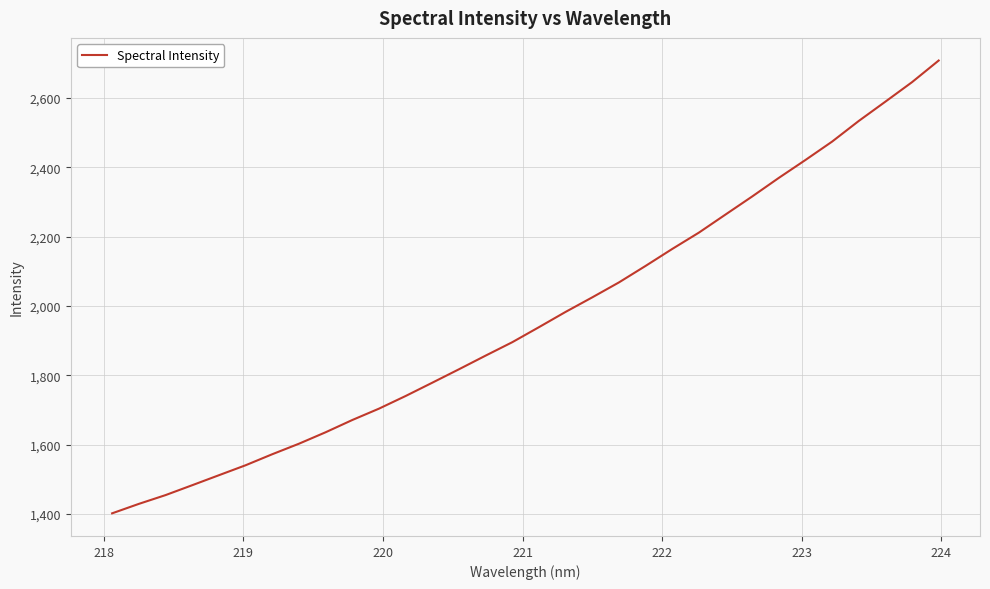

What is the difference between the maximum and minimum values?

1307.0